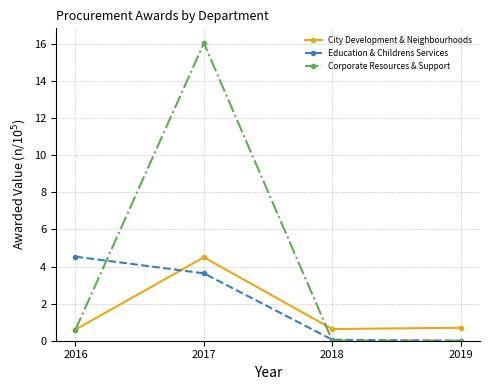

Between which two adjacent categories do Corporate Resources & Support and Education & Childrens Services first intersect?

2016 and 2017